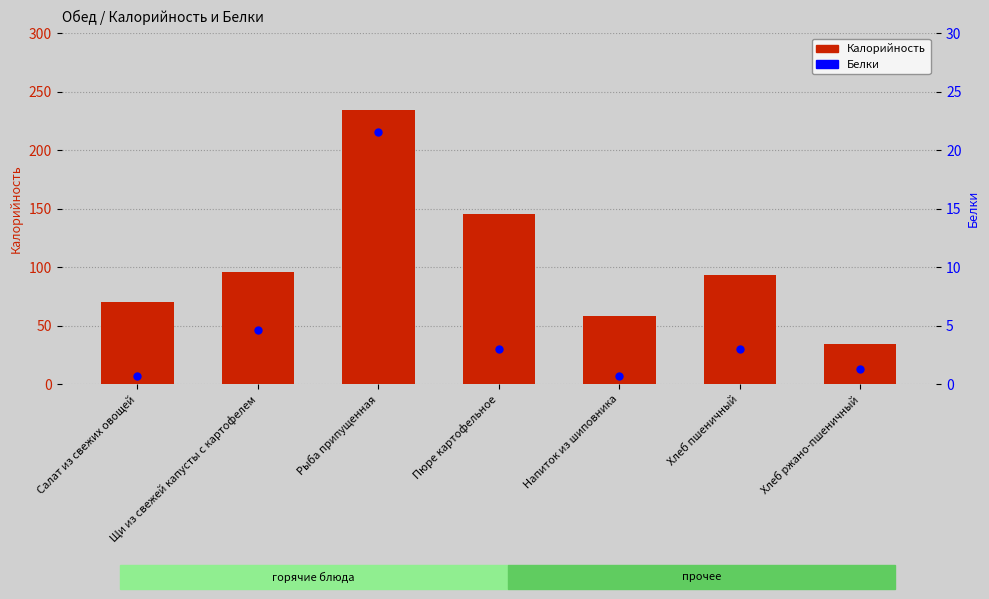

Which series has the largest total across all categories?

Калорийность